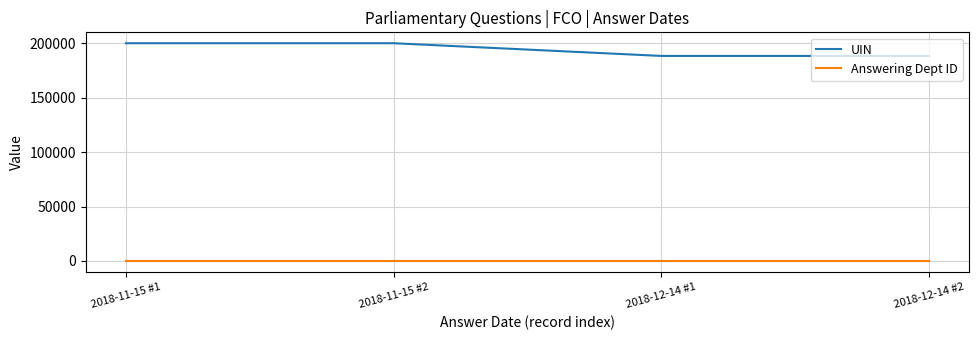

How many values in the UIN series are below 199917?

2